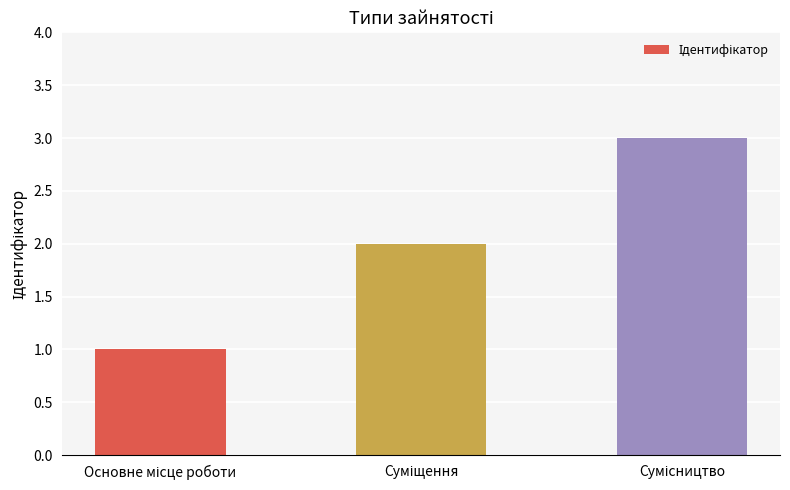

How many data points are less than 2?

1